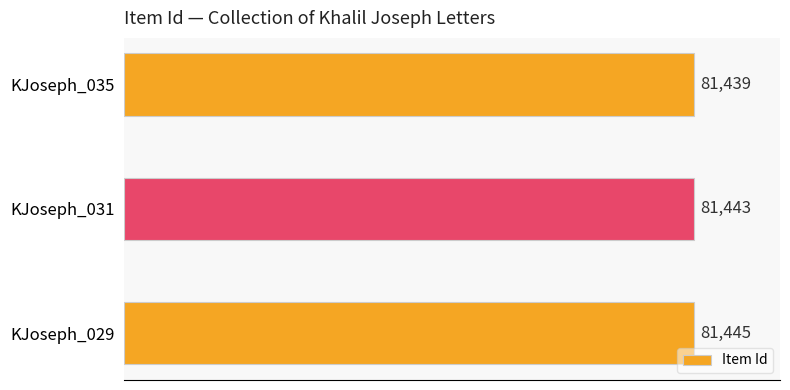

What is the greatest value displayed?

81445